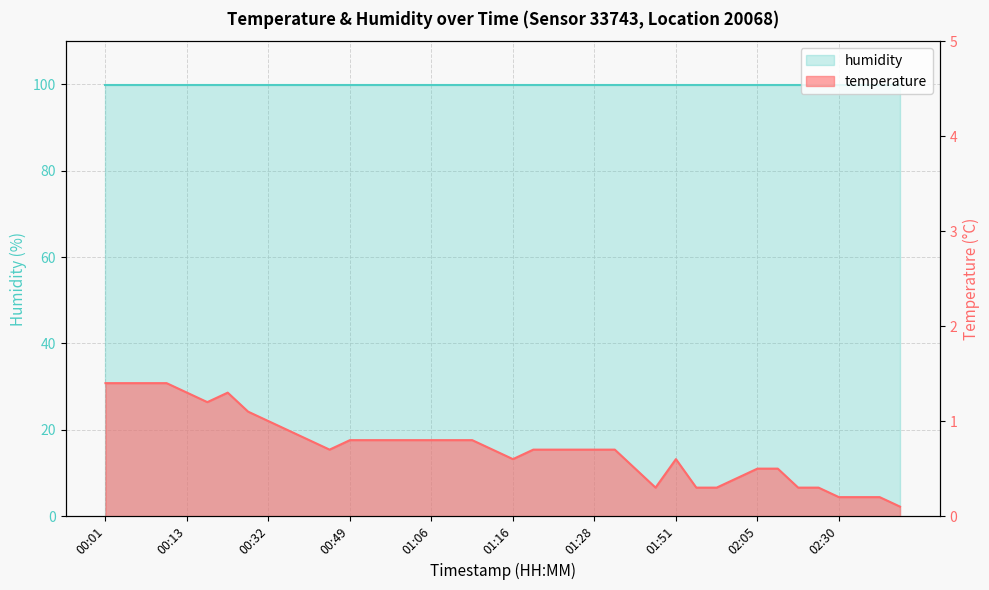

List the labels in order of value, largest first.

00:01, 00:03, 00:06, 00:11, 00:13, 00:20, 00:18, 00:23, 00:32, 00:37, 00:42, 00:49, 00:52, 00:57, 01:02, 01:06, 01:09, 01:11, 00:47, 01:14, 01:19, 01:23, 01:26, 01:28, 01:33, 01:16, 01:51, 01:38, 02:05, 02:08, 02:03, 01:41, 01:58, 02:00, 02:10, 02:20, 02:30, 02:43, 02:48, 02:53